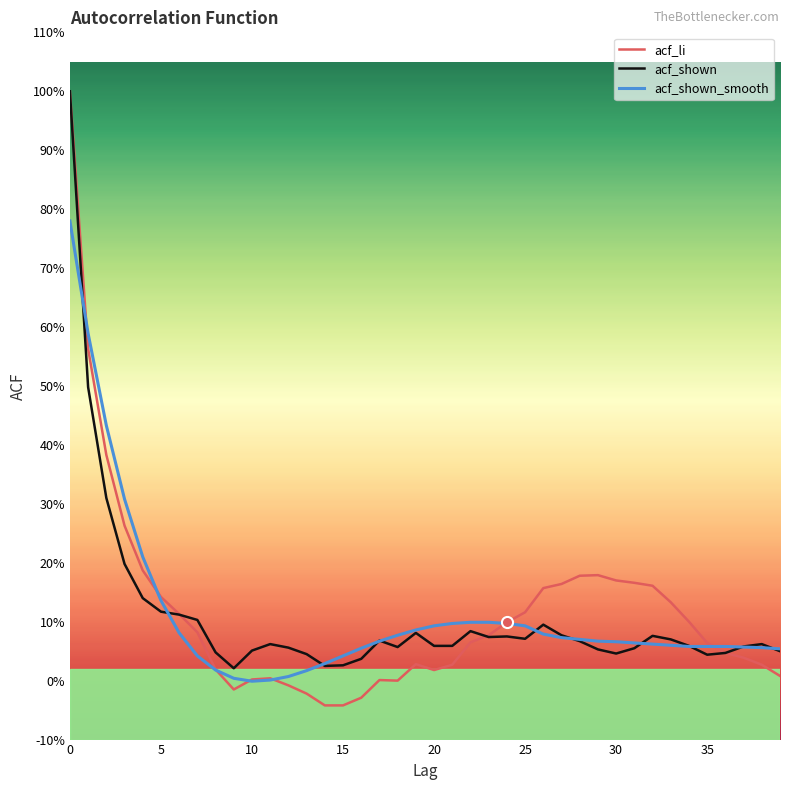

Is this an area chart (filled region under the line)?

No